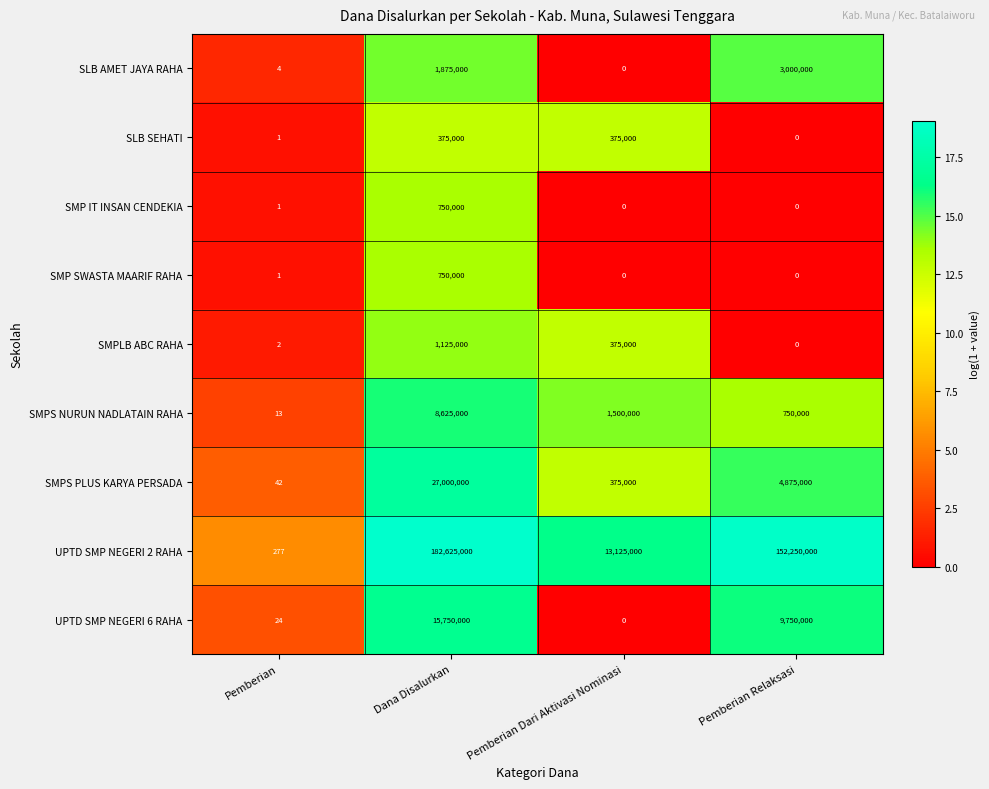

What is the lowest value of the SMPS PLUS KARYA PERSADA series?

42